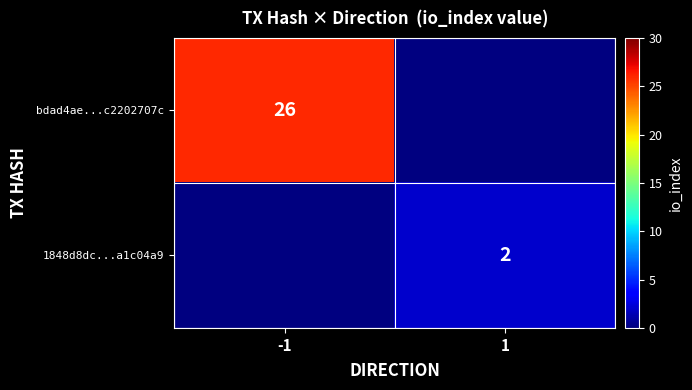

At how many categories does at least one series exceed 17?

1